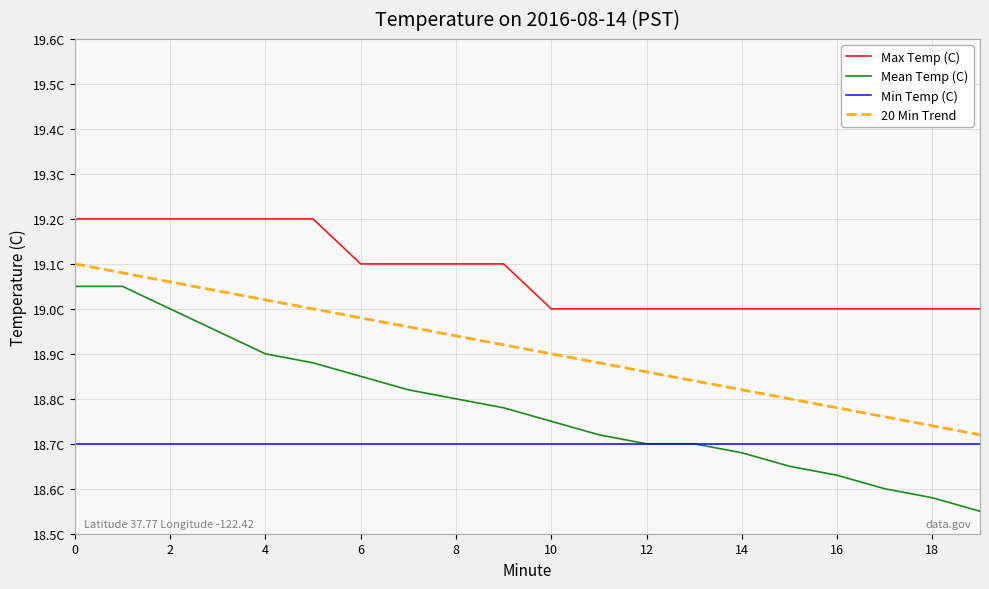

At which label is Max Temp (C) closest to 19?

10